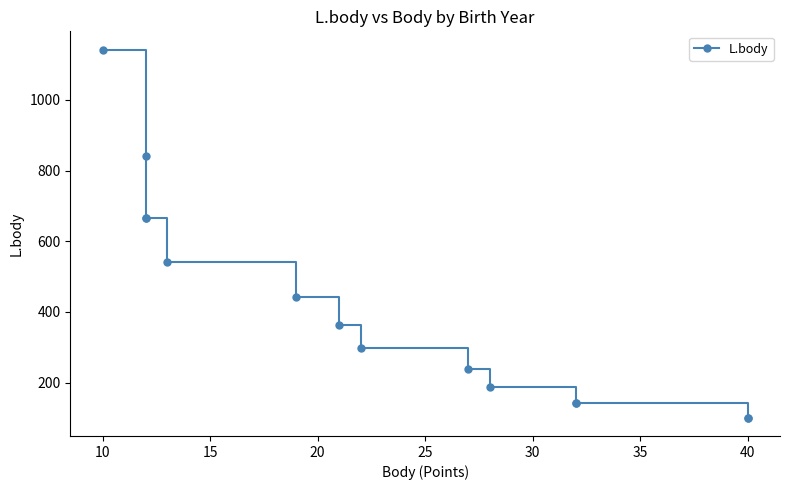

How many data points are less than 364?

7